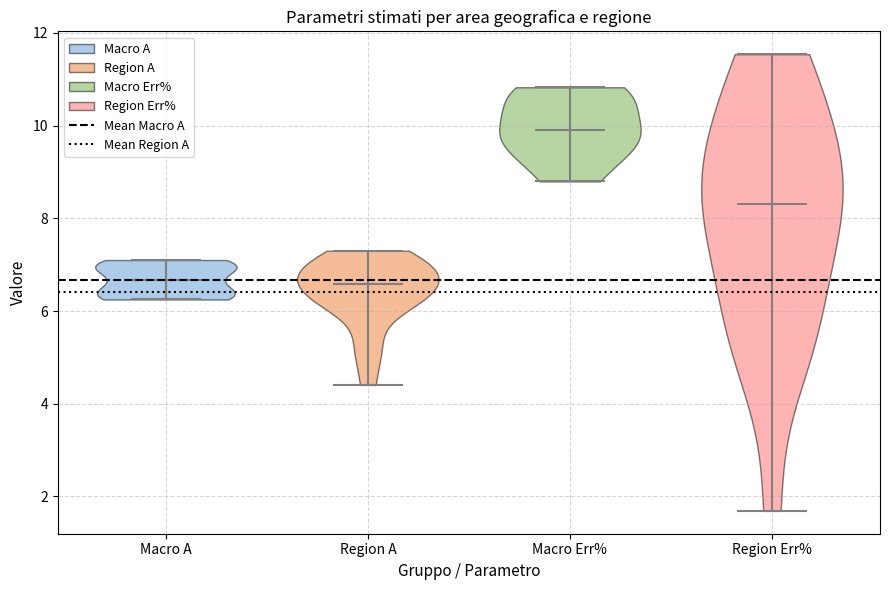

Where does the median line of the violin for Region A sit on the y-axis? The values are not printed on the chart, so give them approximately, as read against the axis.

6.6